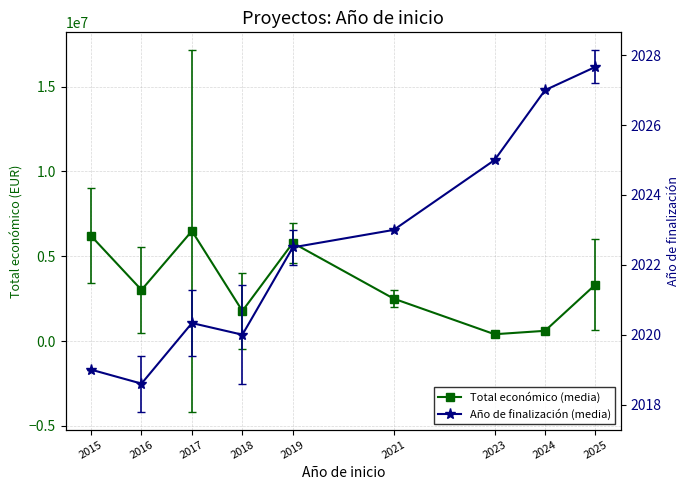

How many data points in Total económico (media) are less than 3013191?

4